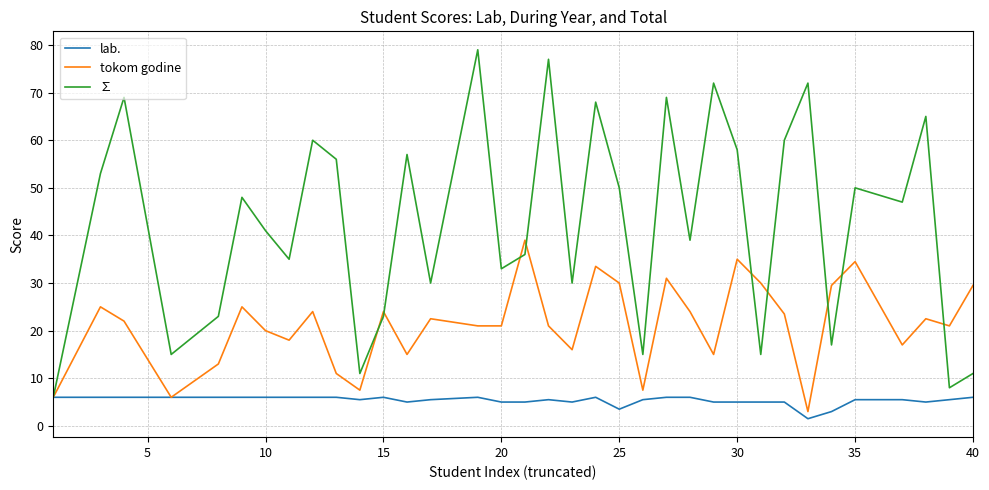

Rank the series by their average value, from lowest to highest.

lab., tokom godine, ∑